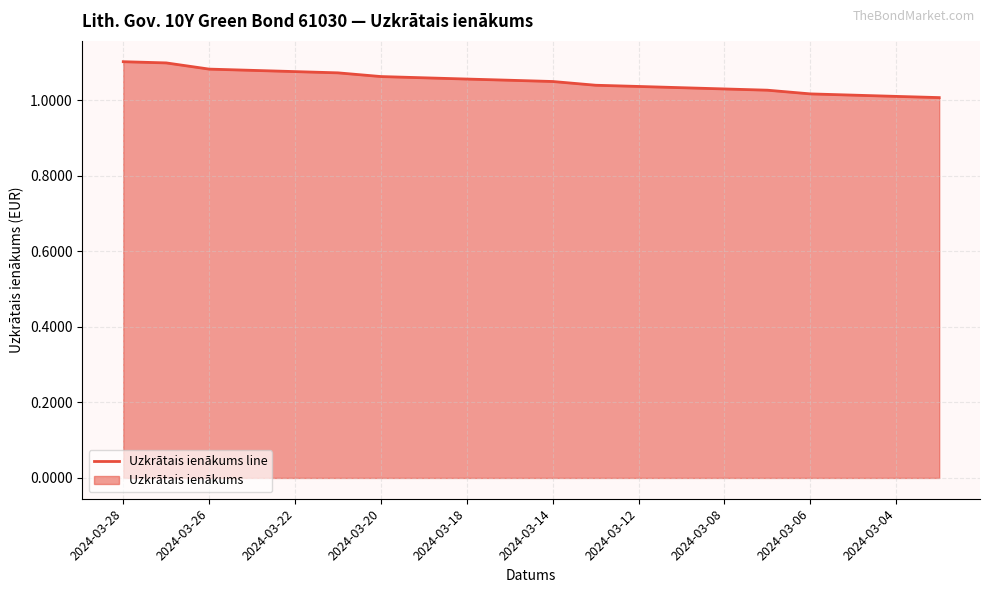

Which has a higher value, 2024-03-06 or 2024-03-22?

2024-03-22